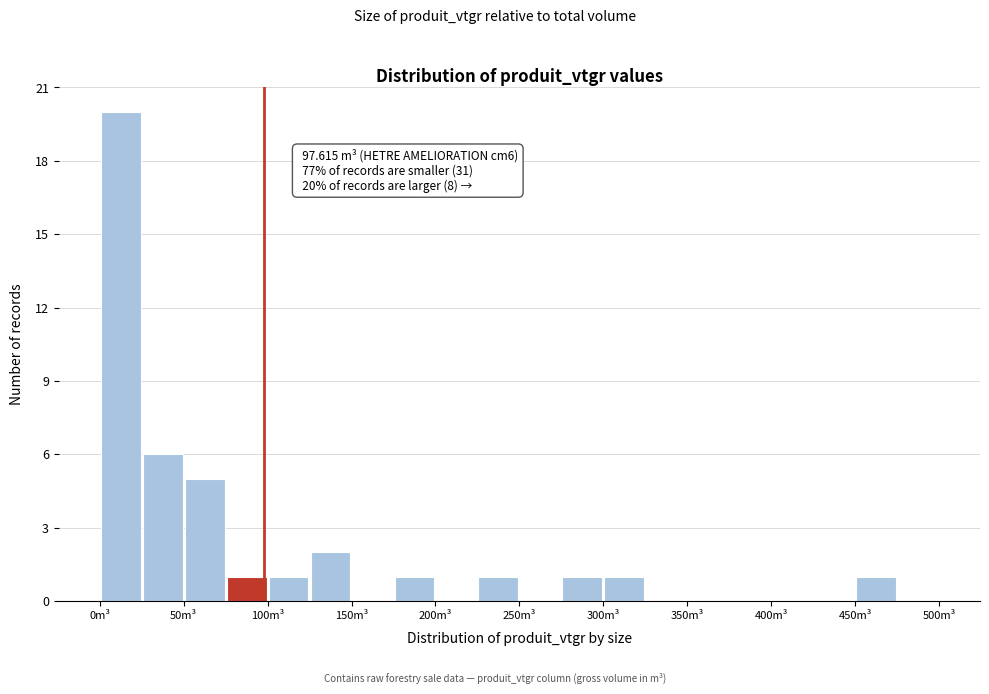

Which range on the x-axis has the tallest bar?

0 to 25